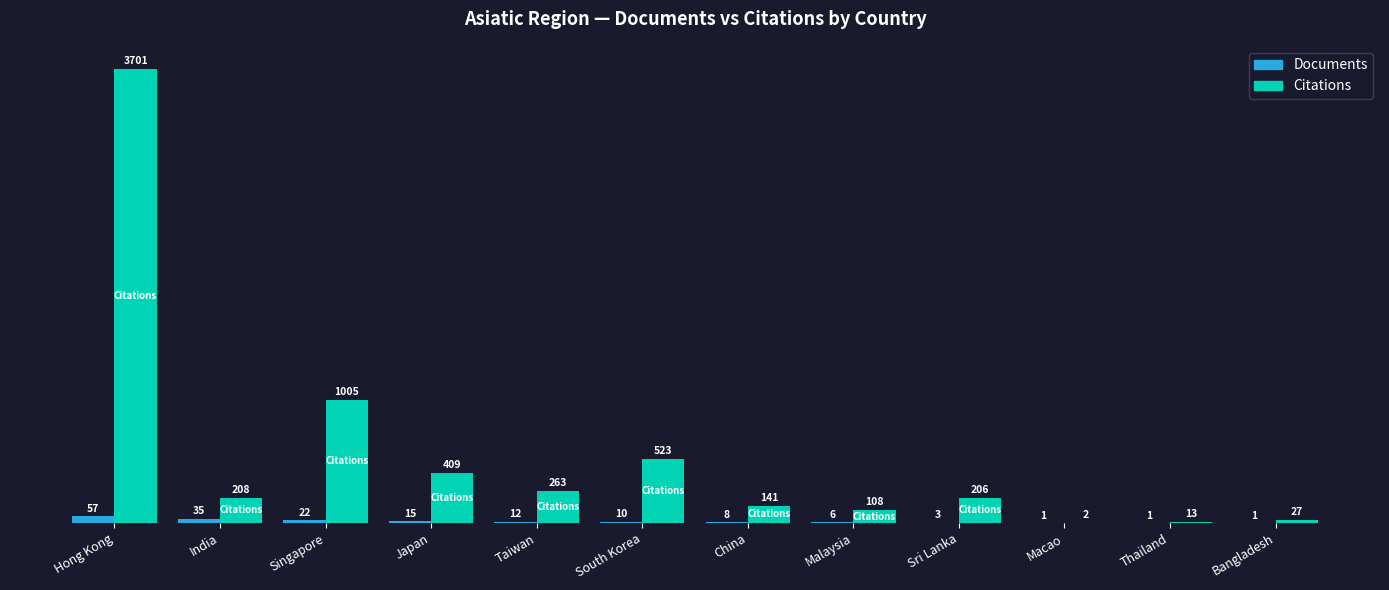

What value does the Citations series have at Japan?

409